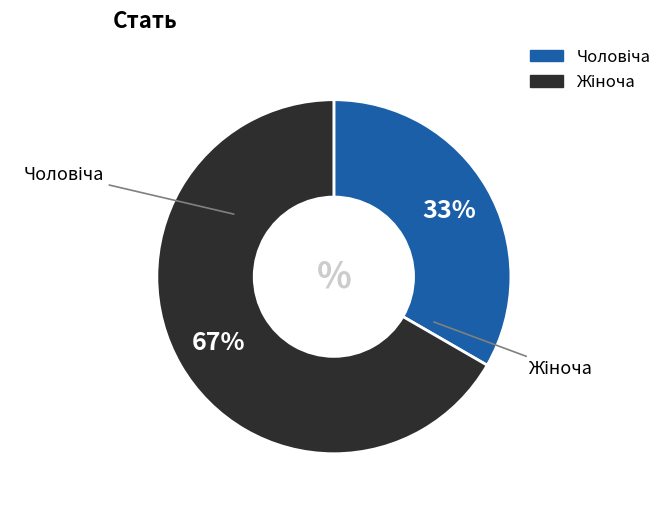

Does any single category account for the majority?

Yes